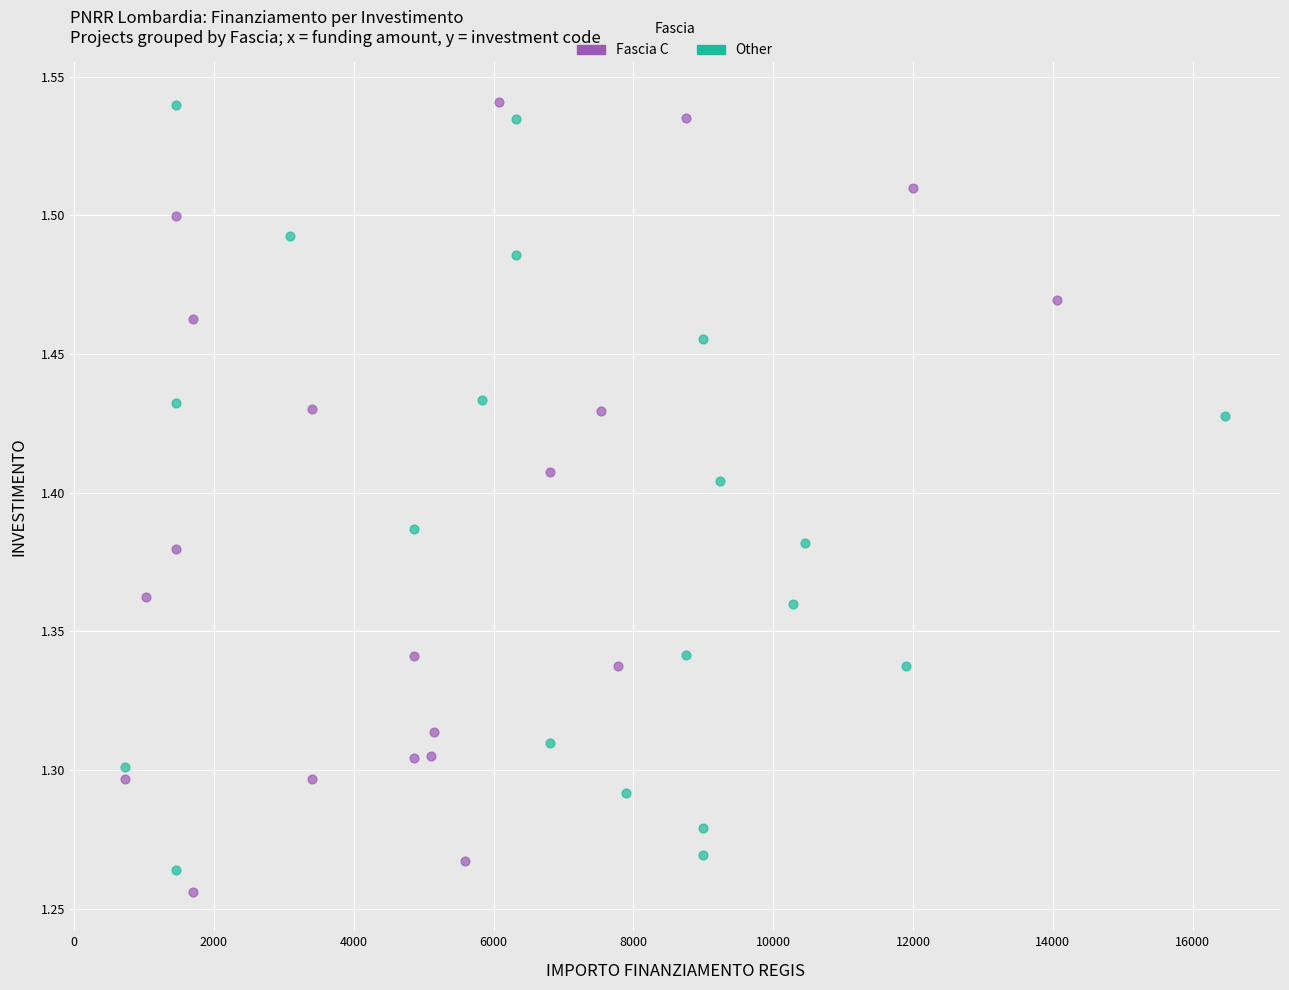

What are all the series names shown in the legend?

Fascia C, Other